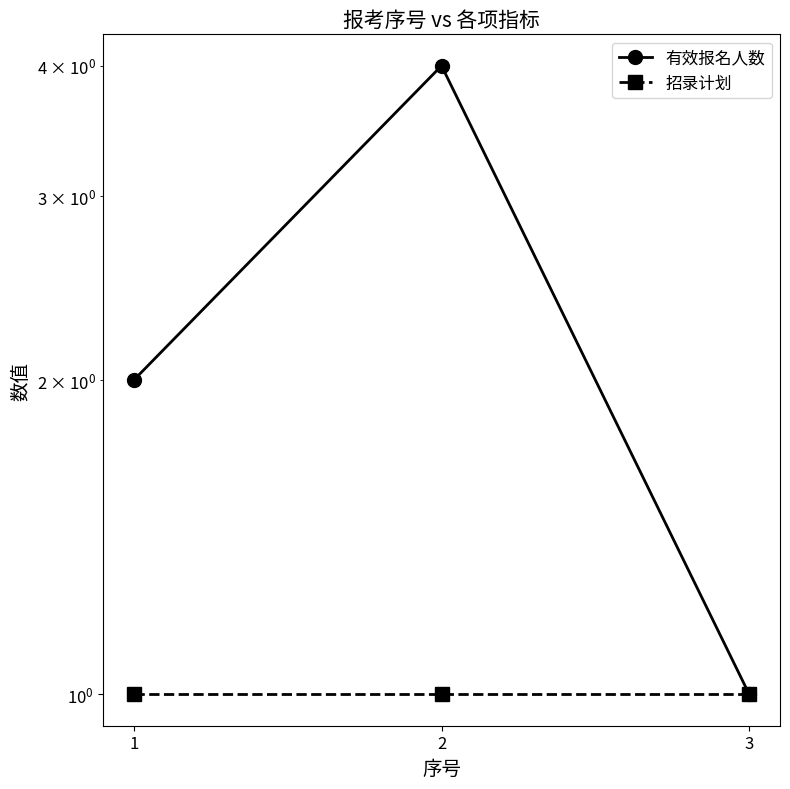

Which category has the lowest value in the 招录计划 series?

1